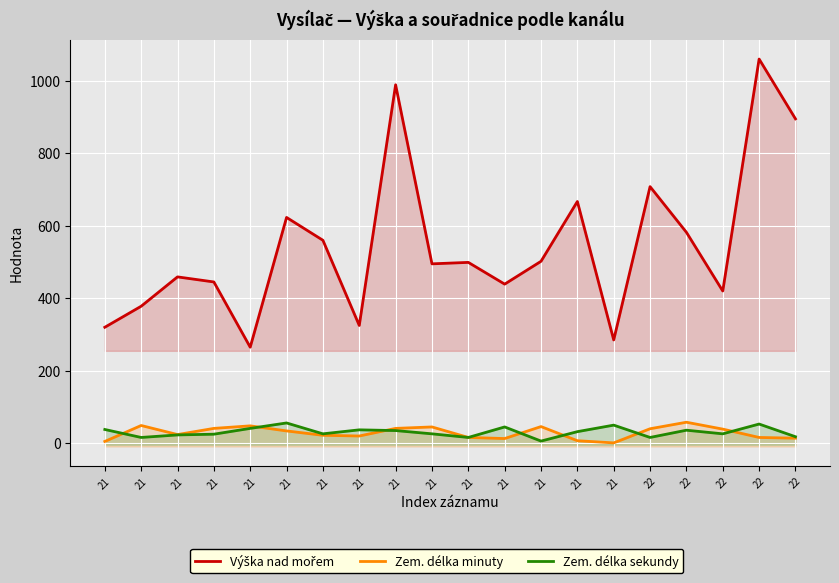

What is the sum of all Zem. délka sekundy values?

621